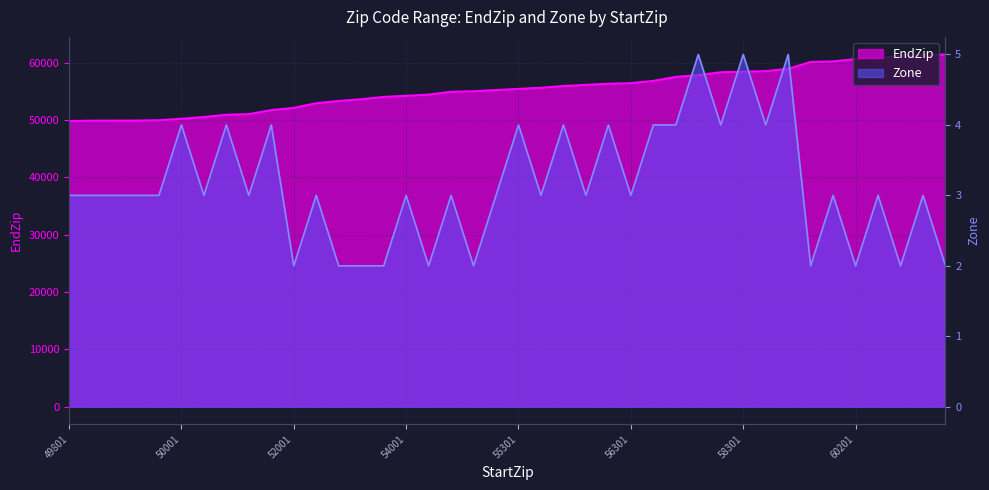

Reading left to right, what are all the values shown in this chart?

EndZip: 49801=49802	49858=49858	49870=49870	49876=49876	49938=49938	50001=50199	50201=50499	50501=50899	50901=50999	51001=51699	52001=52099	52101=52899	53001=53299	53401=53599	53701=53999	54001=54199	54201=54399	54401=54899	54901=54999	55001=55199	55301=55399	55401=55599	55601=55899	55901=56099	56101=56299	56301=56399	56401=56799	57001=57499	57501=57799	58001=58299	58301=58399	58401=58499	58501=58899	60001=60099	60101=60199	60201=60599	60601=60699	60701=61199	61201=61299	61301=61399
Zone: 49801=3	49858=3	49870=3	49876=3	49938=3	50001=4	50201=3	50501=4	50901=3	51001=4	52001=2	52101=3	53001=2	53401=2	53701=2	54001=3	54201=2	54401=3	54901=2	55001=3	55301=4	55401=3	55601=4	55901=3	56101=4	56301=3	56401=4	57001=4	57501=5	58001=4	58301=5	58401=4	58501=5	60001=2	60101=3	60201=2	60601=3	60701=2	61201=3	61301=2